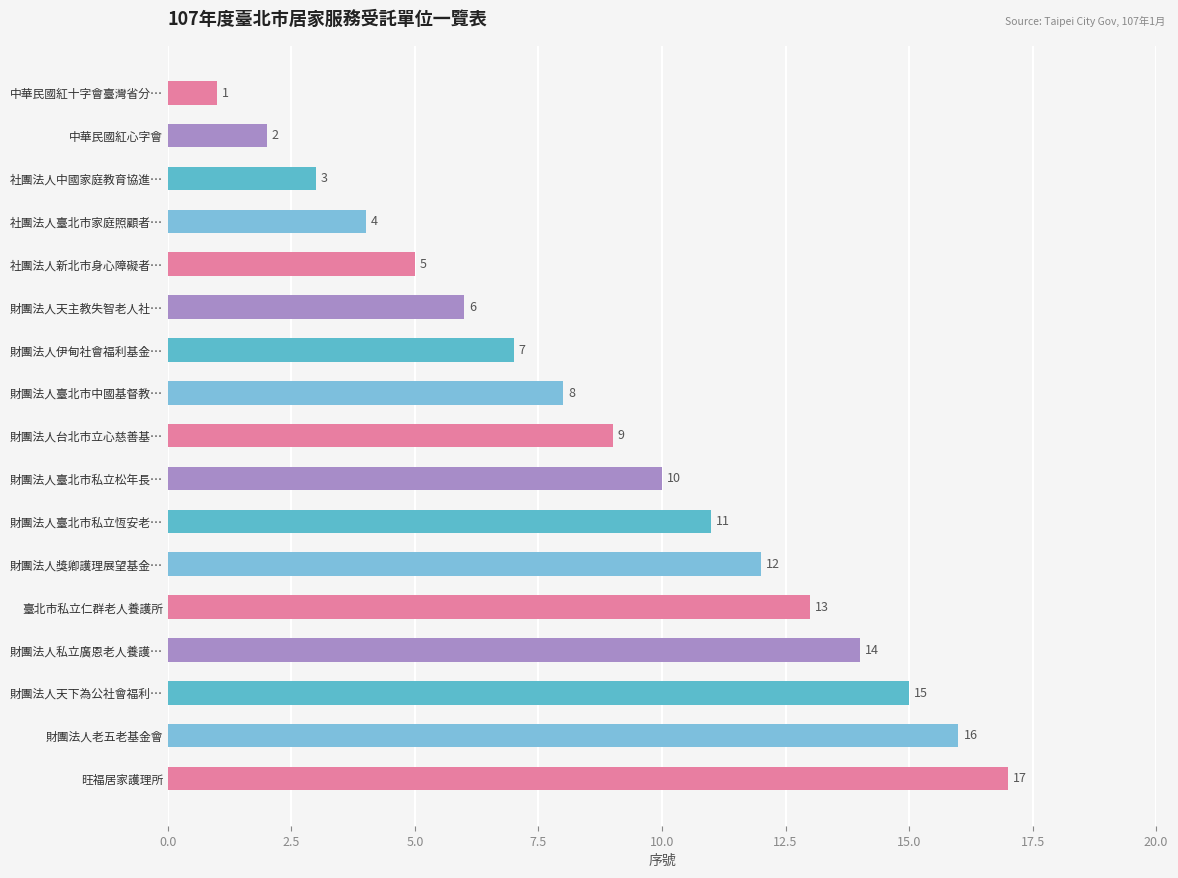

How many data points are less than 9?

8